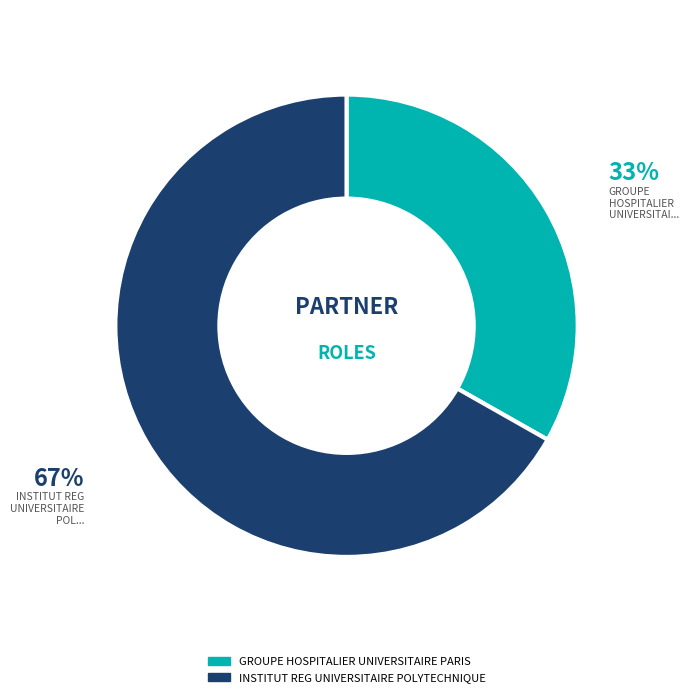

Is there a majority slice in this chart?

Yes